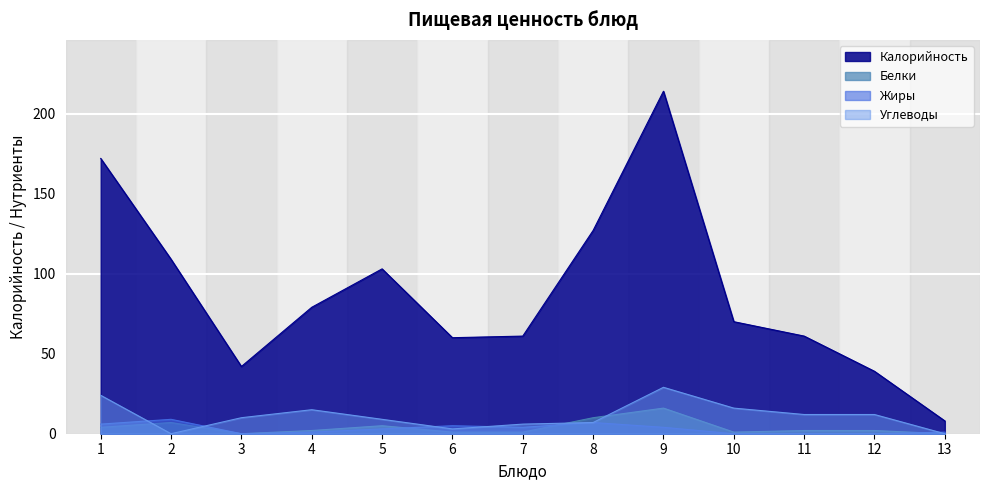

Which series changed the most between 5 and 11?

Калорийность